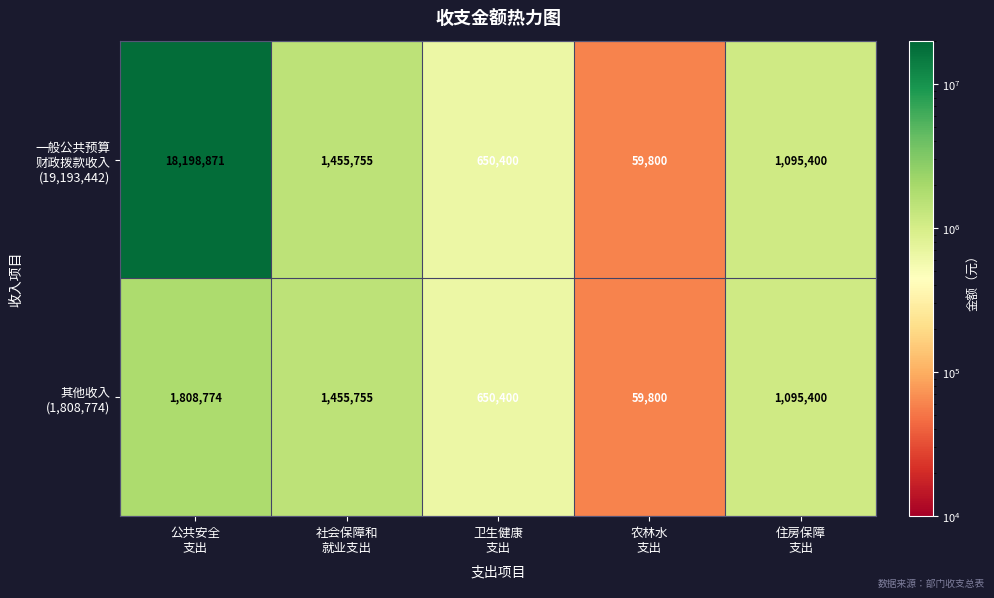

What is the greatest value displayed?

18198871